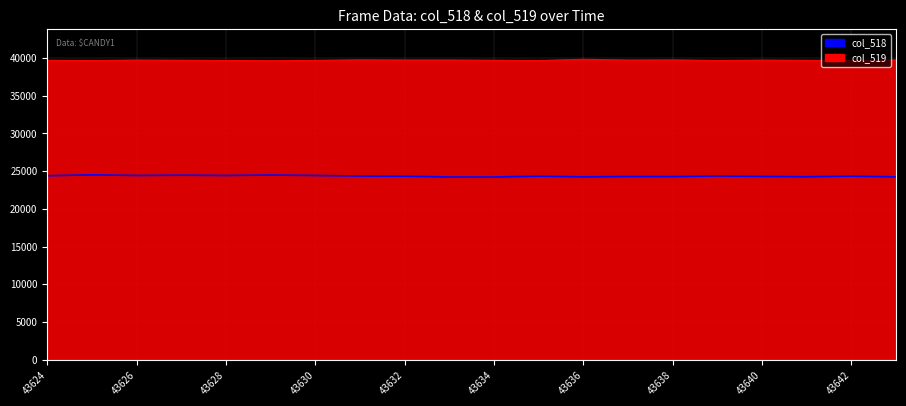

True or false: col_518 and col_519 cross at least once.

False